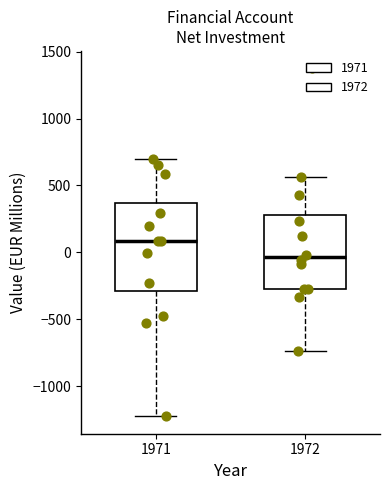

Reading left to right, transcribe this box plot: for each box, give where its median line is, the range the box spans, and where its two whiskers end, as read against the y-axis. The values are not printed on the chart, so give them approximately, as read against the axis.

1971: median 100, box -300 to 350, whiskers -1200 to 700
1972: median -50, box -250 to 300, whiskers -750 to 550